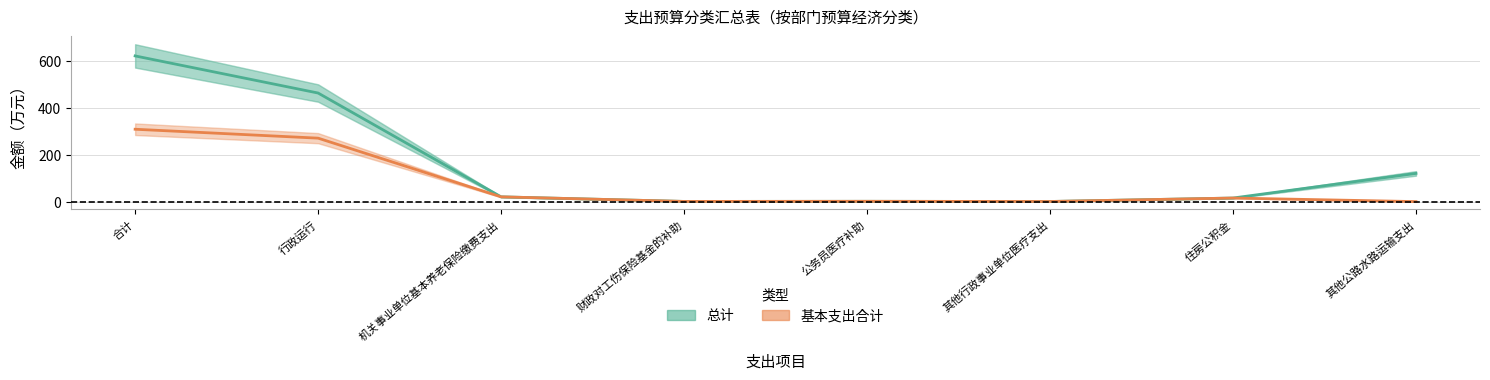

At which label does 总计 reach its minimum?

其他行政事业单位医疗支出